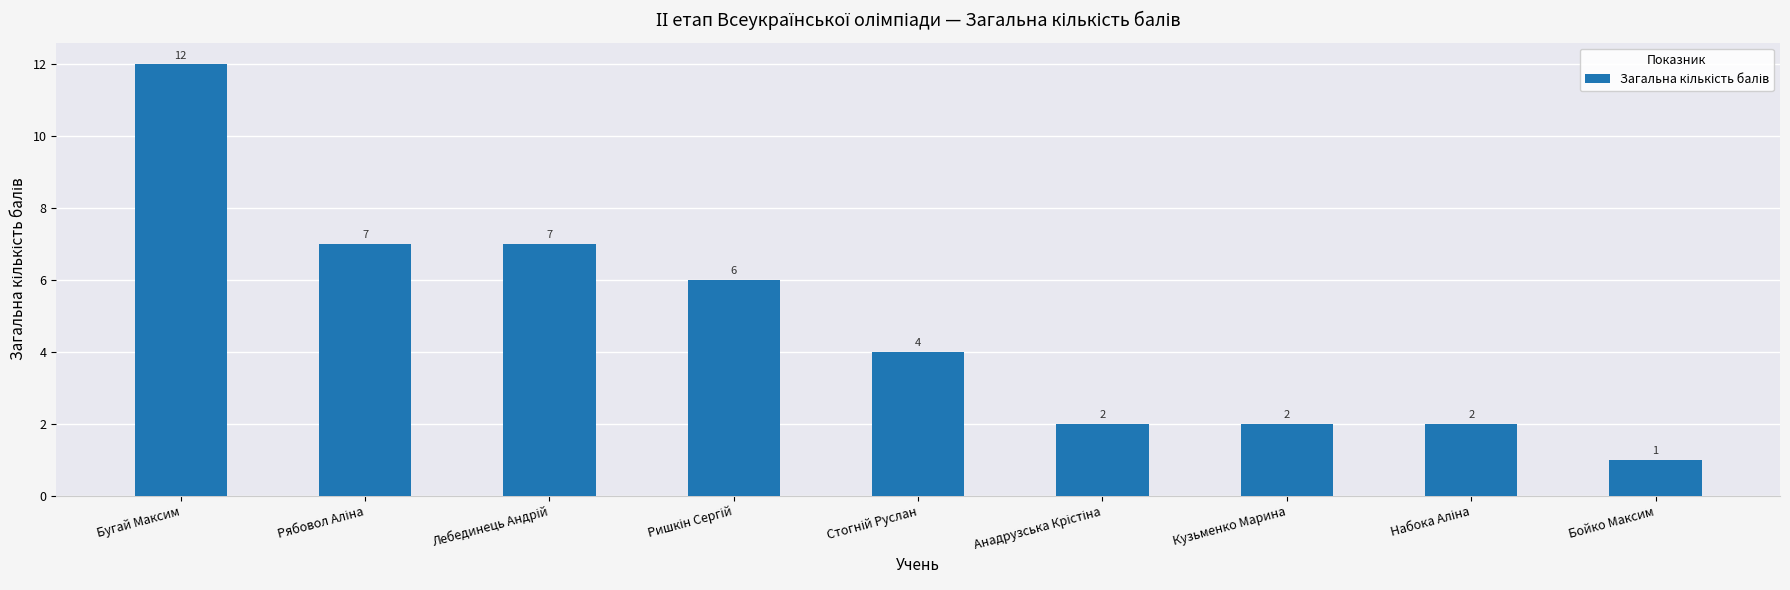

What is the label of the 9th bar from the right?

Бугай Максим